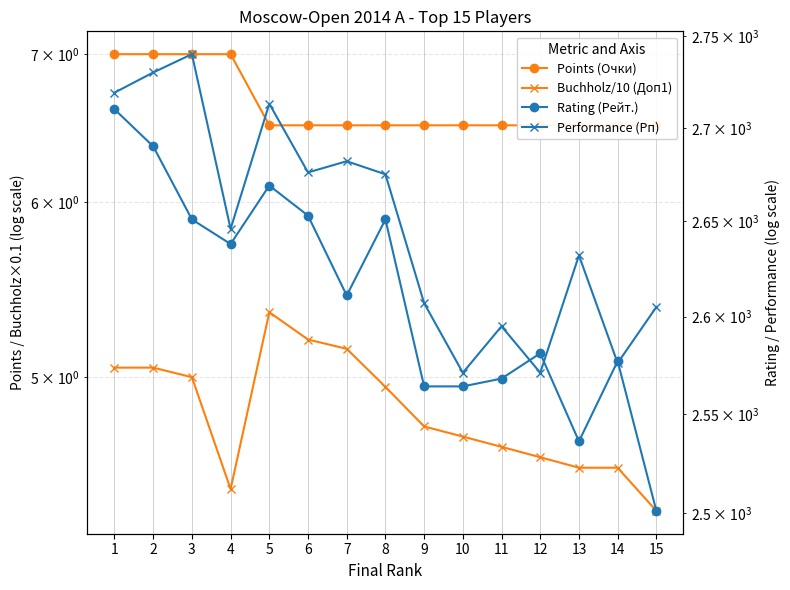

Rank the series at 1 from highest to lowest value.

Performance (Рп), Rating (Рейт.), Points (Очки), Buchholz/10 (Доп1)